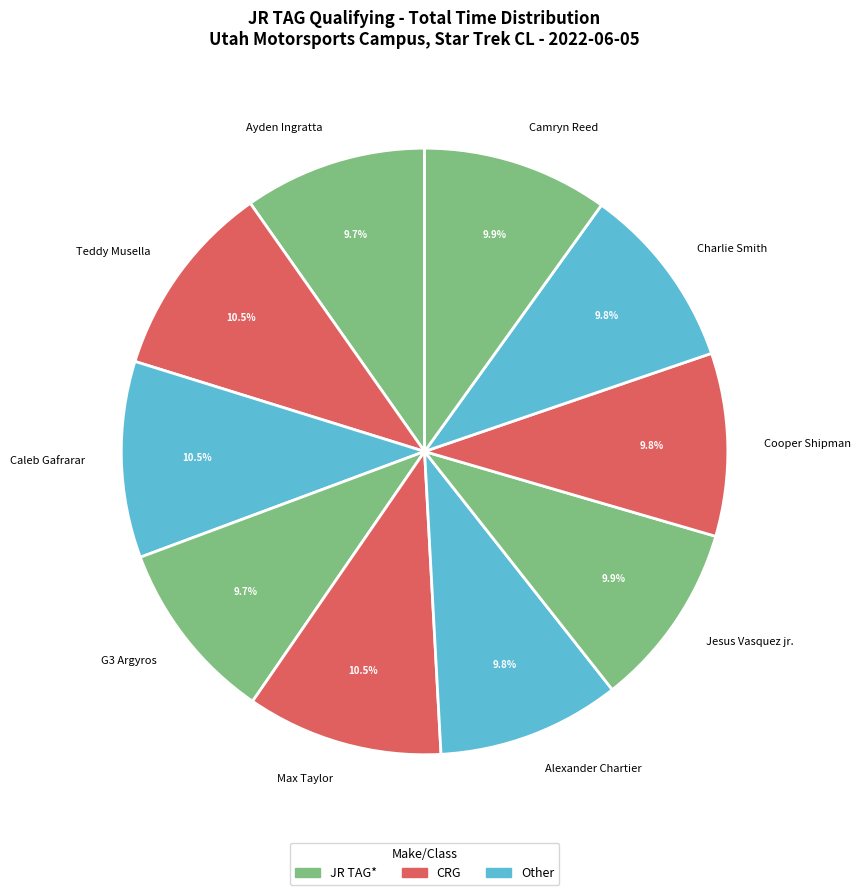

To the nearest percent, what is the difference between the largest and smallest slice percentages?

1%